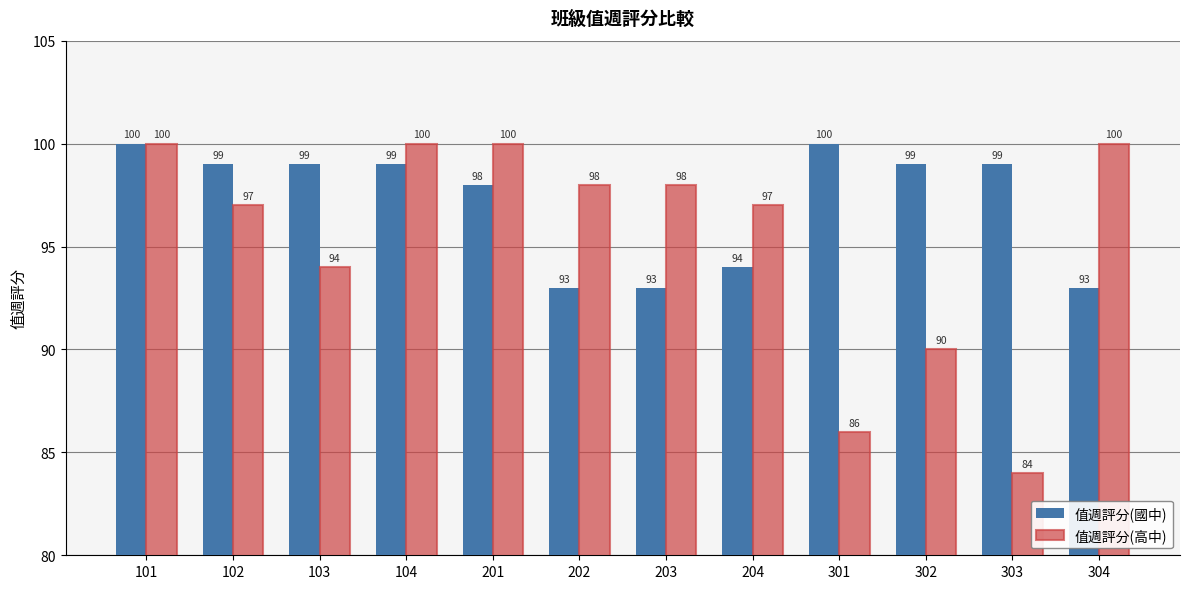

Which series has the largest range (max minus min)?

值週評分(高中)